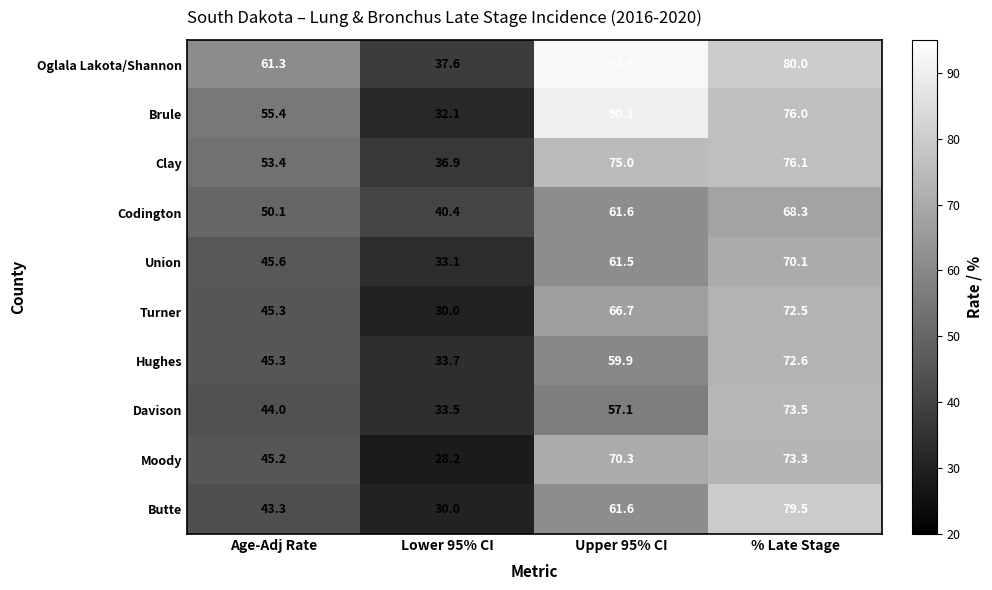

The Butte series shows 30.0 at Lower 95% CI. True or false?

True